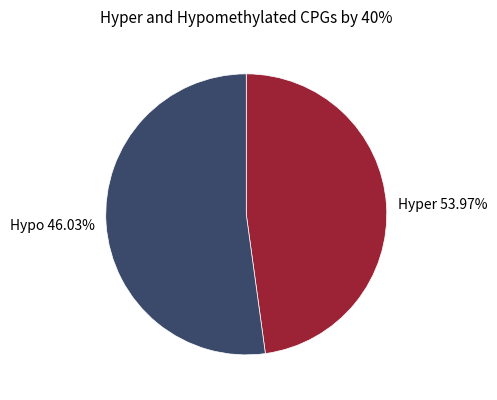

To the nearest percent, what is the average slice percentage?

50%